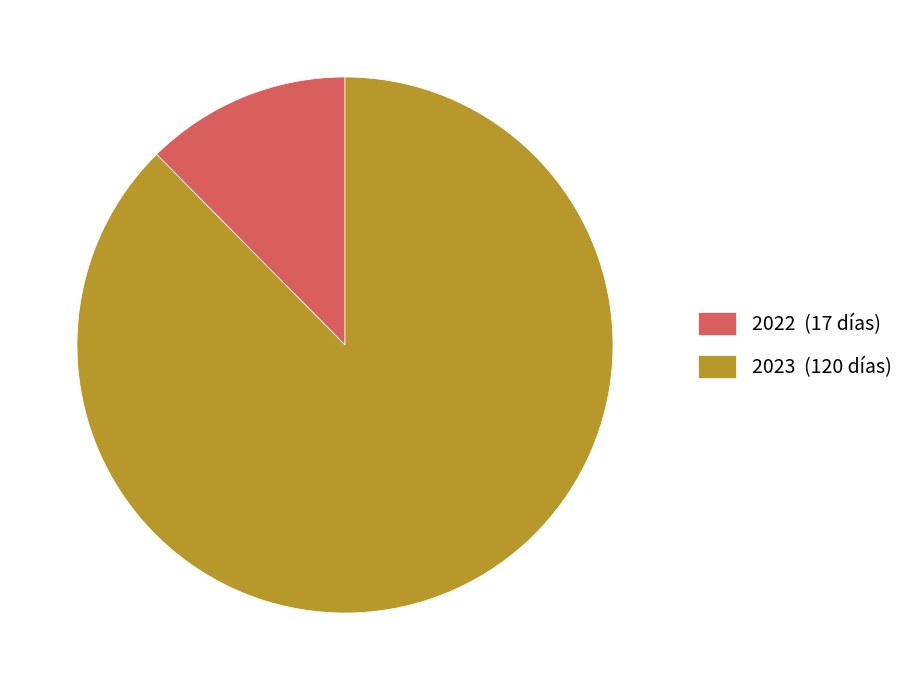

Approximately how many times larger is the value at 2023 (120 días) compared to 2022 (17 días)?

7.1